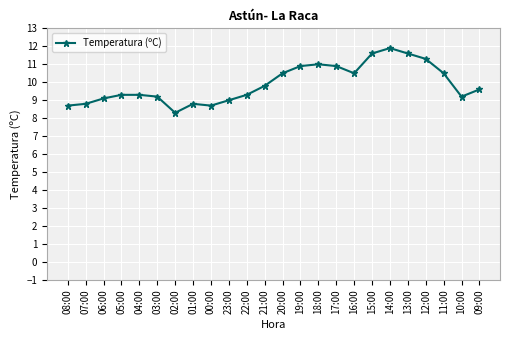

What is the ratio of the value at 04:00 to the value at 17:00?

0.9